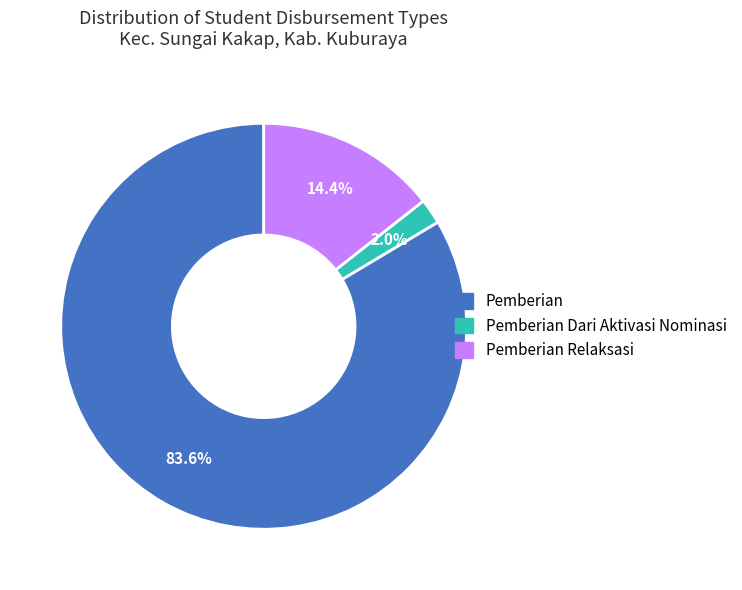

Is there a majority slice in this chart?

Yes